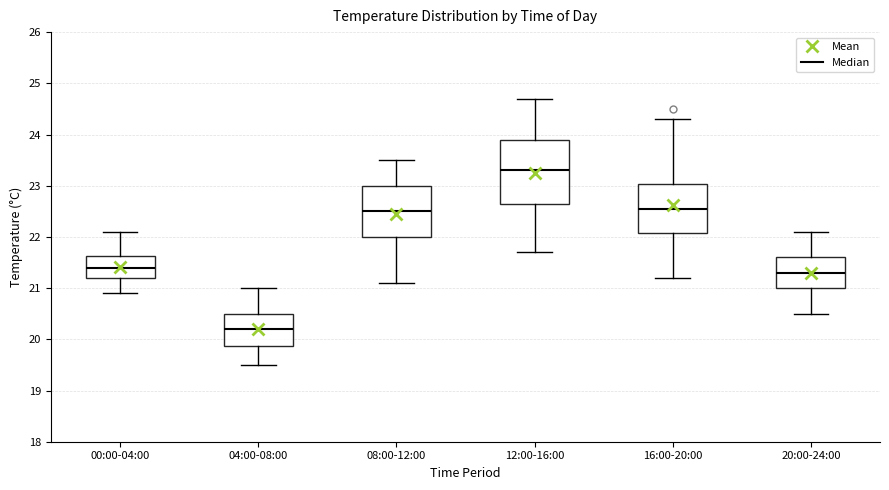

Where does the upper whisker of the box for 04:00-08:00 end on the y-axis? The values are not printed on the chart, so give them approximately, as read against the axis.

21.0